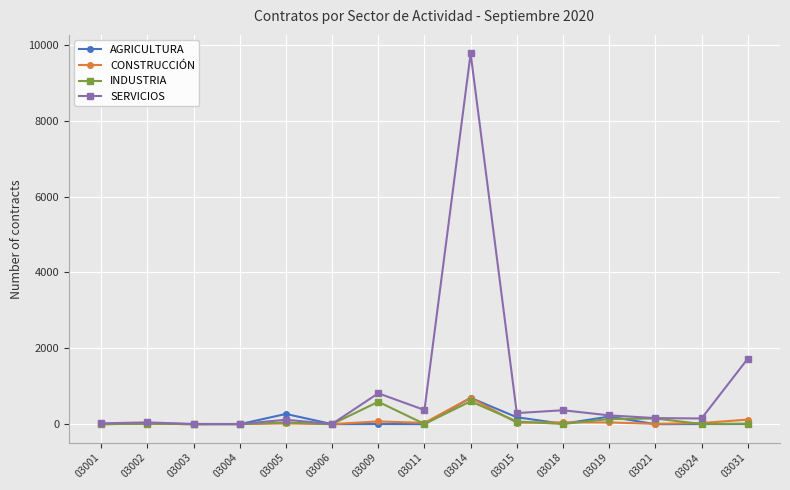

How many series are shown in this chart?

4